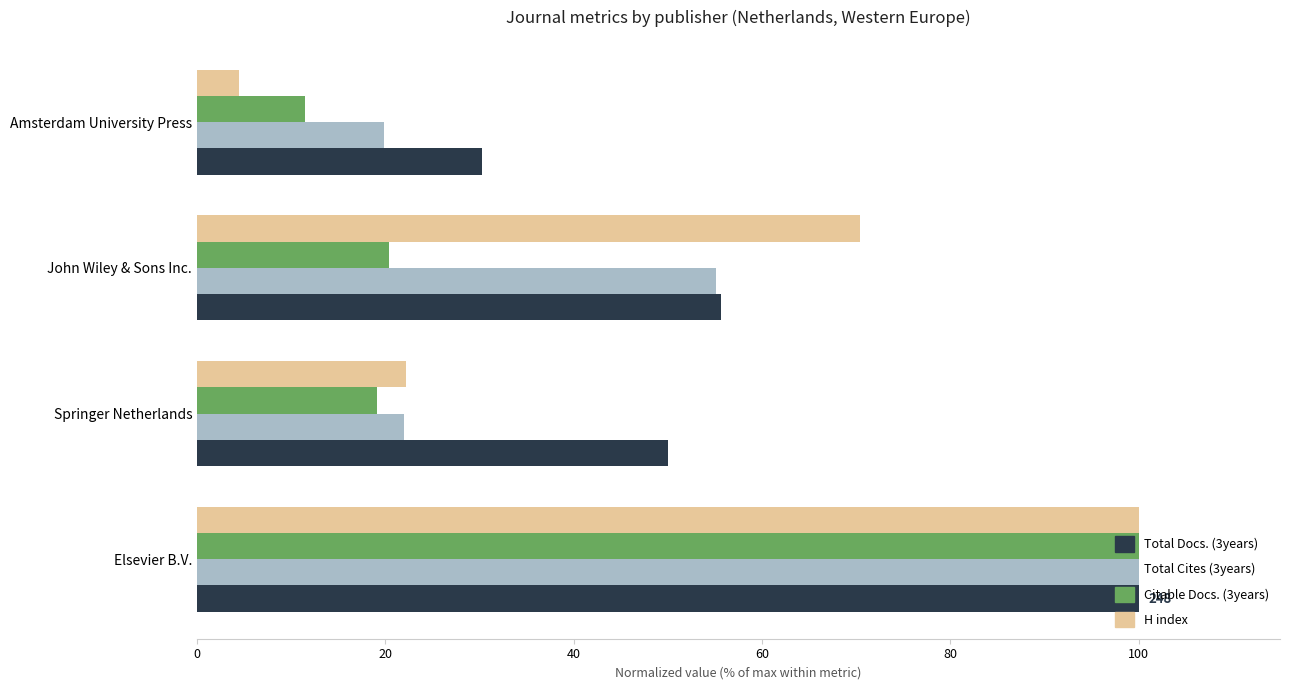

True or false: Citable Docs. (3years) has a value of 20.4 at John Wiley & Sons Inc..

True